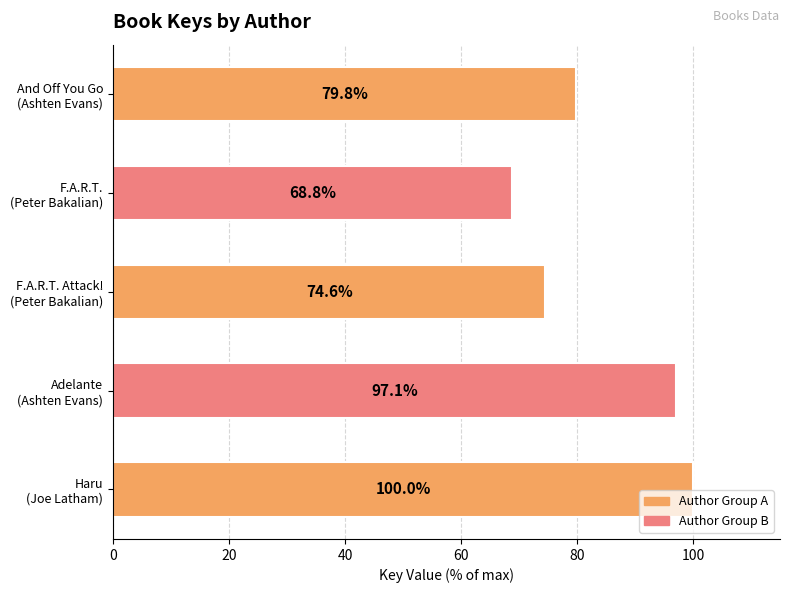

Where is the data nearest to the value 84?

And Off You Go
(Ashten Evans)